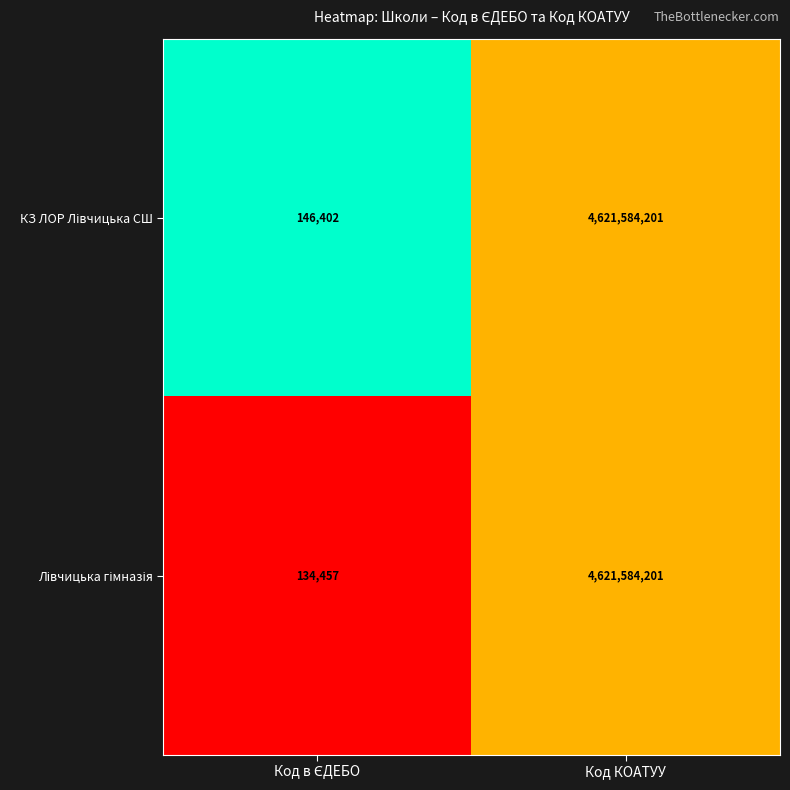

What is the total value across all series at Код КОАТУУ?

9243168402